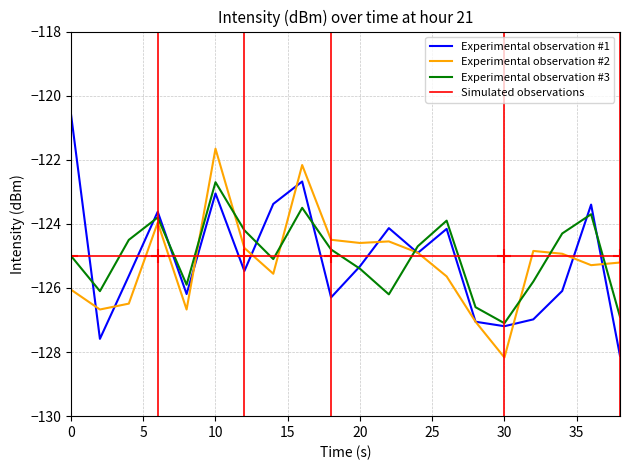

Reading right to left, transcribe all the data shown in this chart.

Minute 0 avg intensity: -128.1	-123.4	-126.1	-127.0	-127.2	-127.1	-124.2	-124.9	-124.1	-125.3	-126.3	-122.7	-123.4	-125.5	-123.1	-126.2	-123.6	-125.6	-127.6	-120.6
Minute 1 avg intensity: -125.2	-125.3	-124.9	-124.8	-128.2	-127.1	-125.6	-124.9	-124.5	-124.6	-124.5	-122.2	-125.6	-124.8	-121.7	-126.7	-124.0	-126.5	-126.7	-126.1
Minute 2 avg intensity: -126.9	-123.7	-124.3	-125.8	-127.1	-126.6	-123.9	-124.7	-126.2	-125.4	-124.8	-123.5	-125.1	-124.2	-122.7	-125.9	-123.8	-124.5	-126.1	-125.0